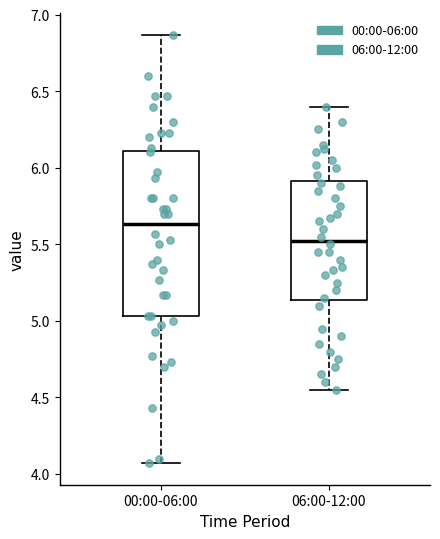

Which box's median line is the lowest?

06:00-12:00